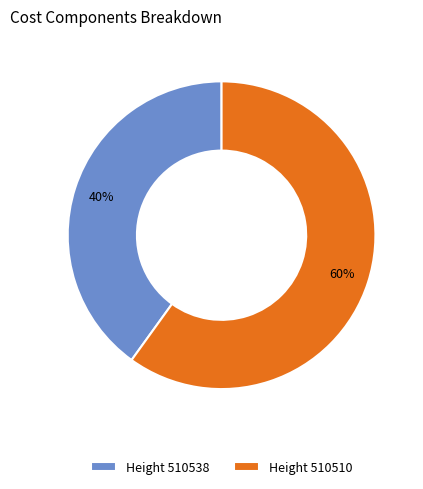

To the nearest percent, what is the combined percentage of Height 510510 and Height 510538?

100%